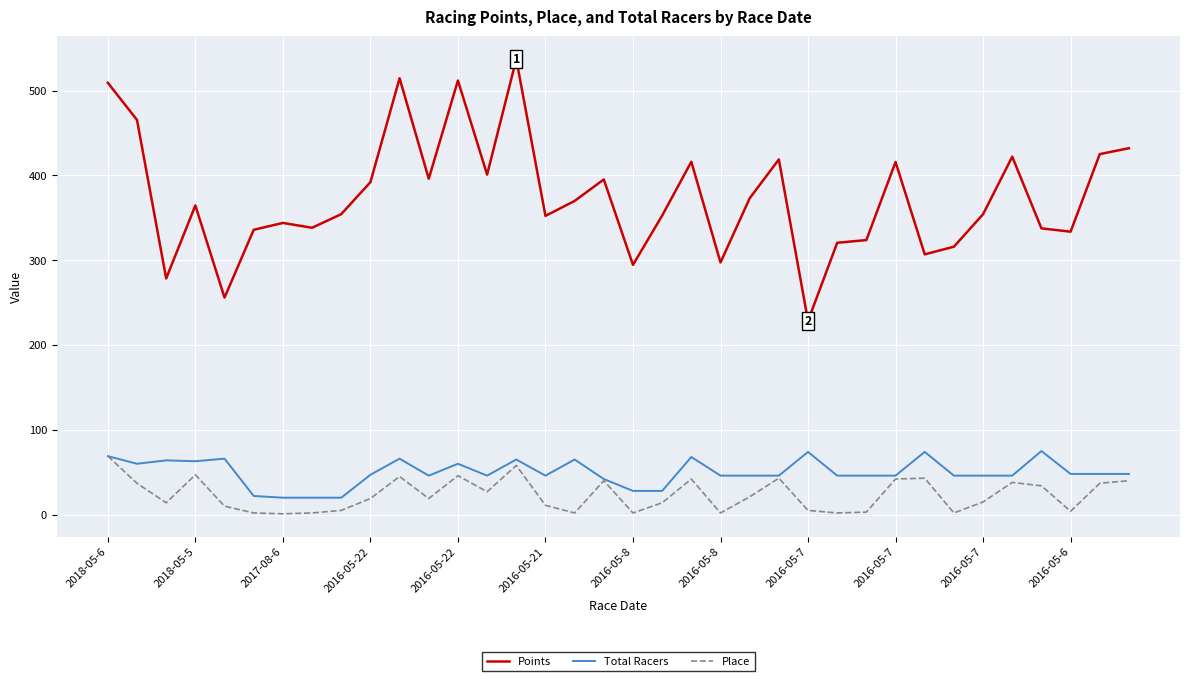

True or false: Place and Points intersect in this chart.

False